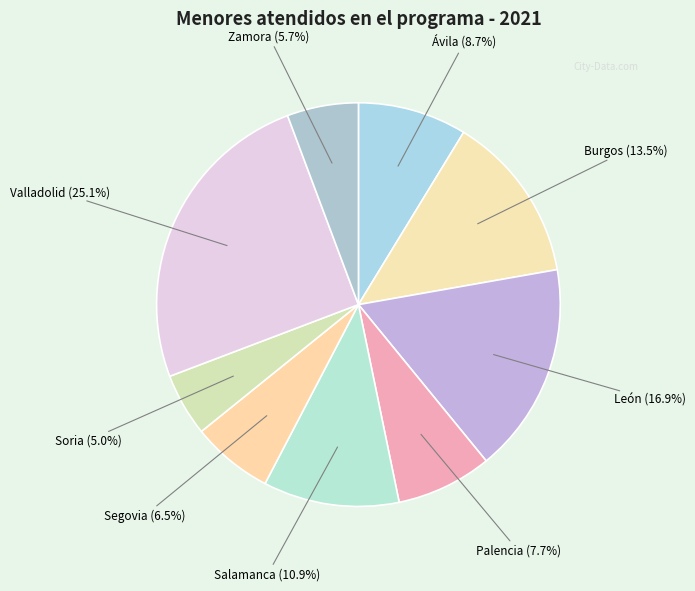

Is the sum of León and Ávila greater than half?

No